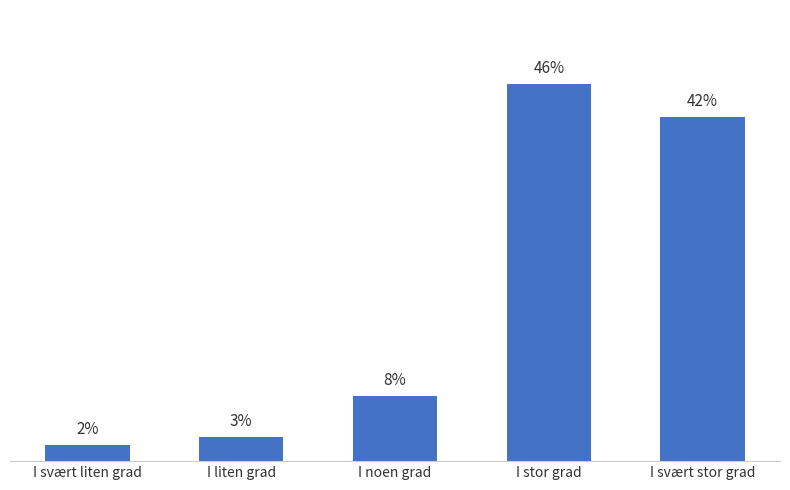

Where is the data nearest to the value 24?

I noen grad